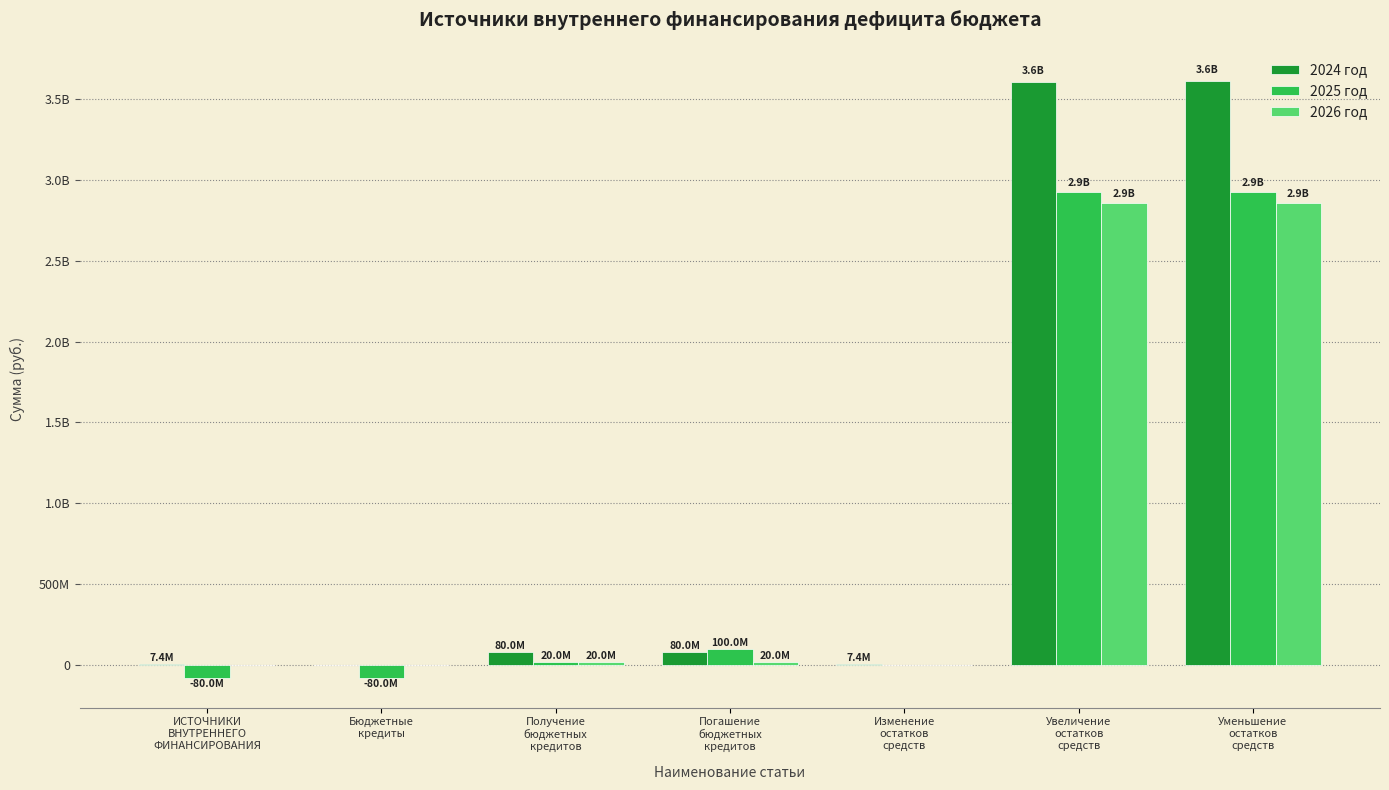

Is it true that 2025 год equals 30443776 at Получение
бюджетных
кредитов?

False